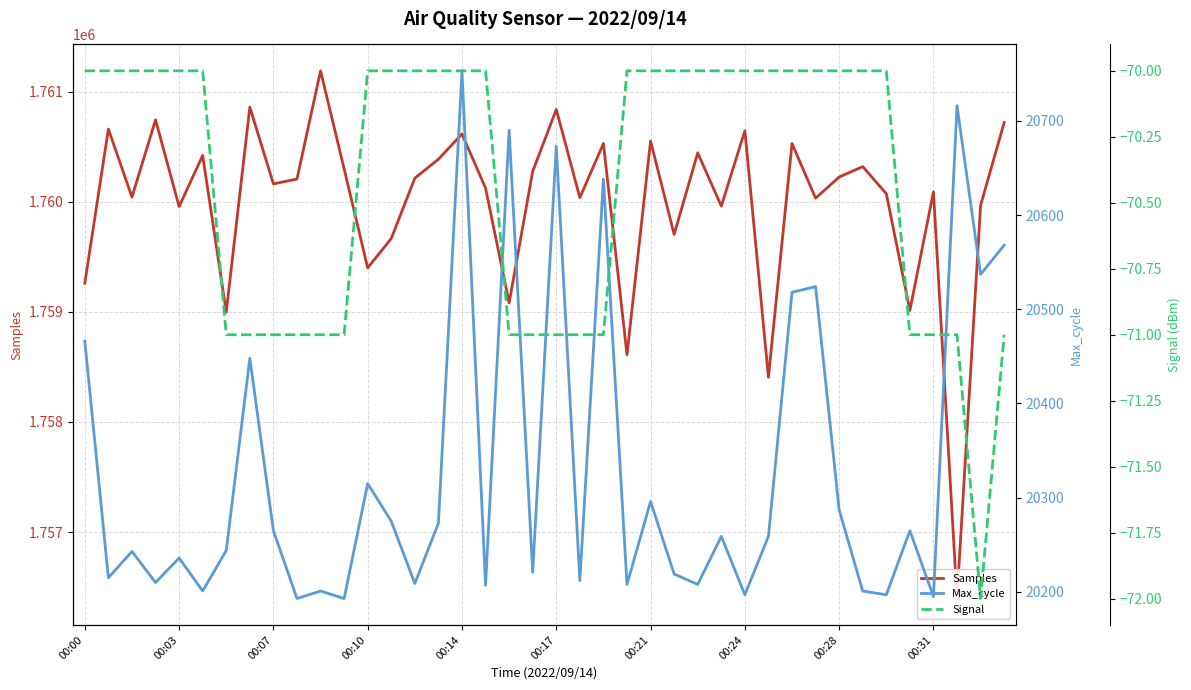

What is the smallest value displayed?

-72